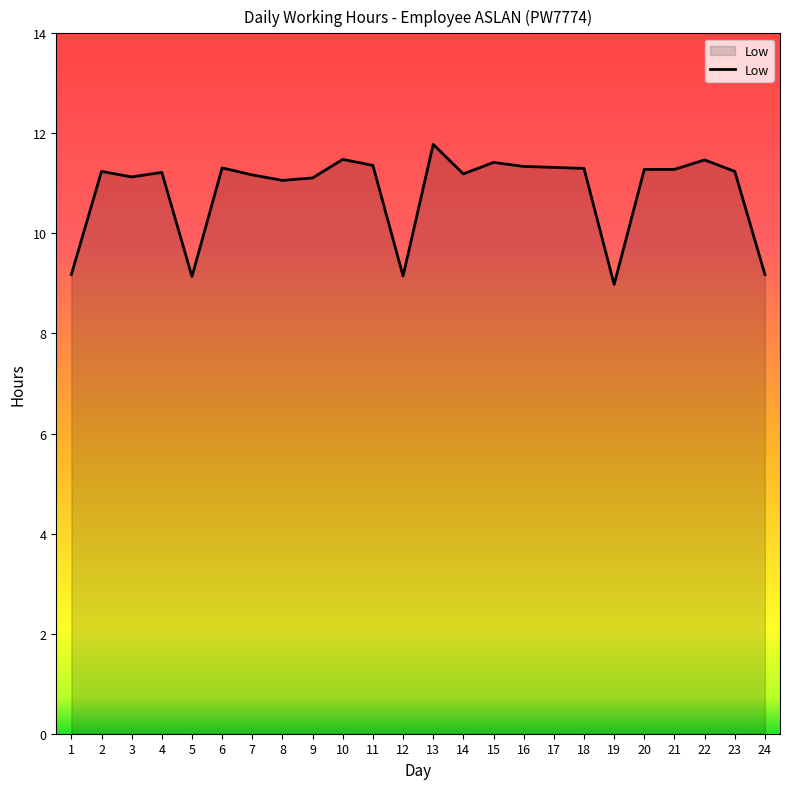

What is the approximate value at 20?

11.3